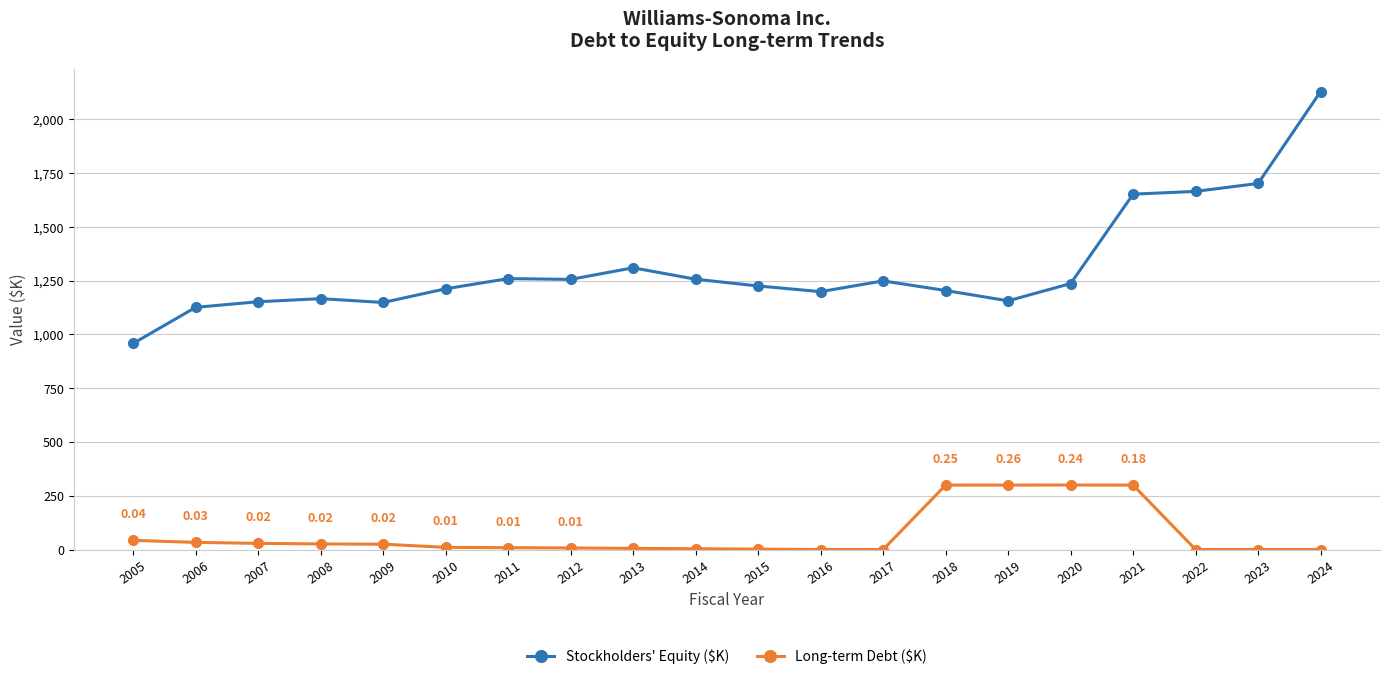

True or false: Stockholders' Equity ($K) has more than 1 interior local peaks.

True